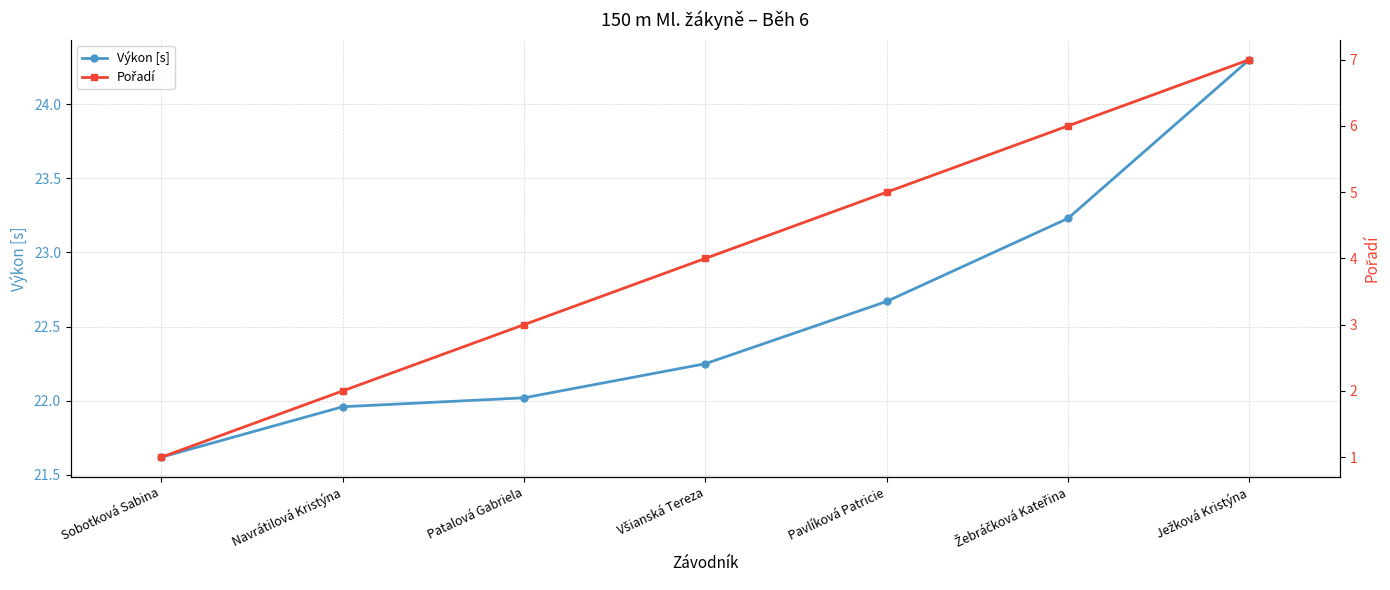

What is the difference between the maximum and minimum values in the Pořadí series?

6.0